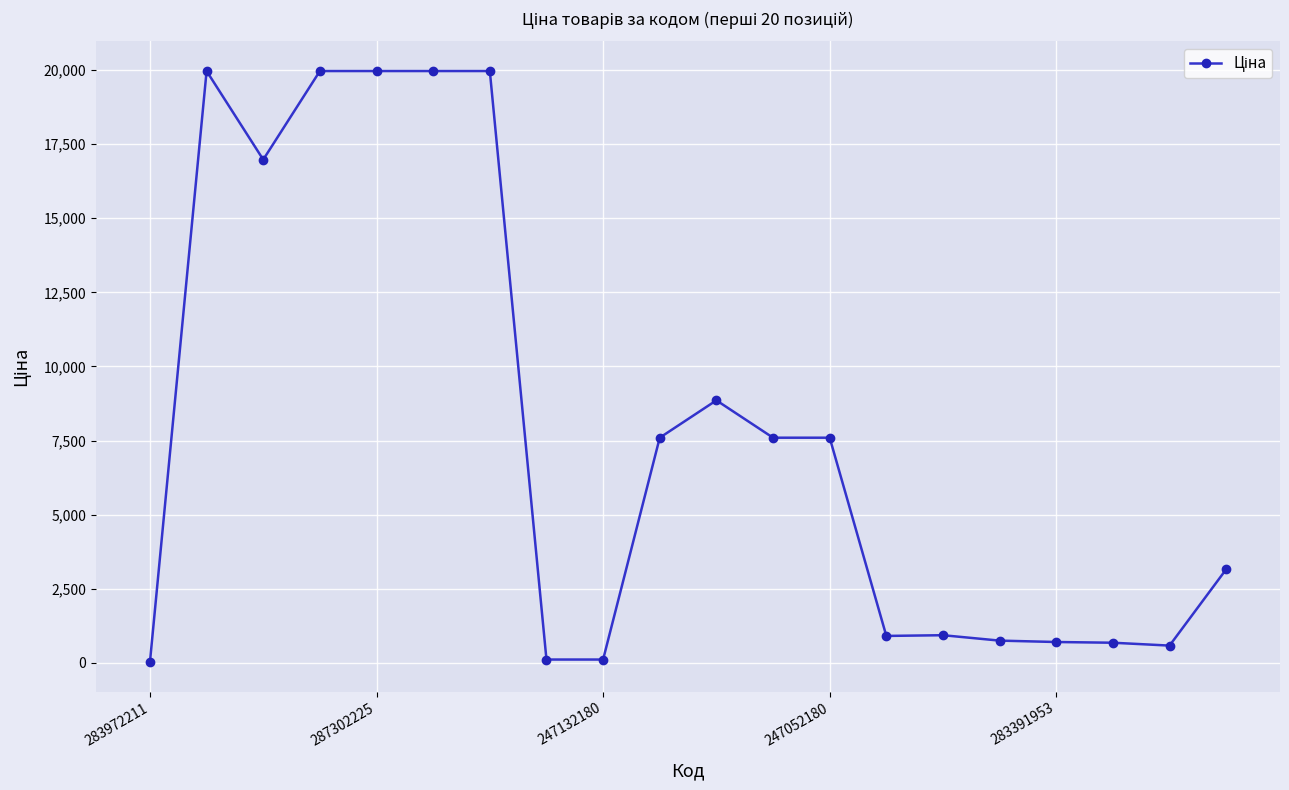

What is the sum of all values?

156429.2